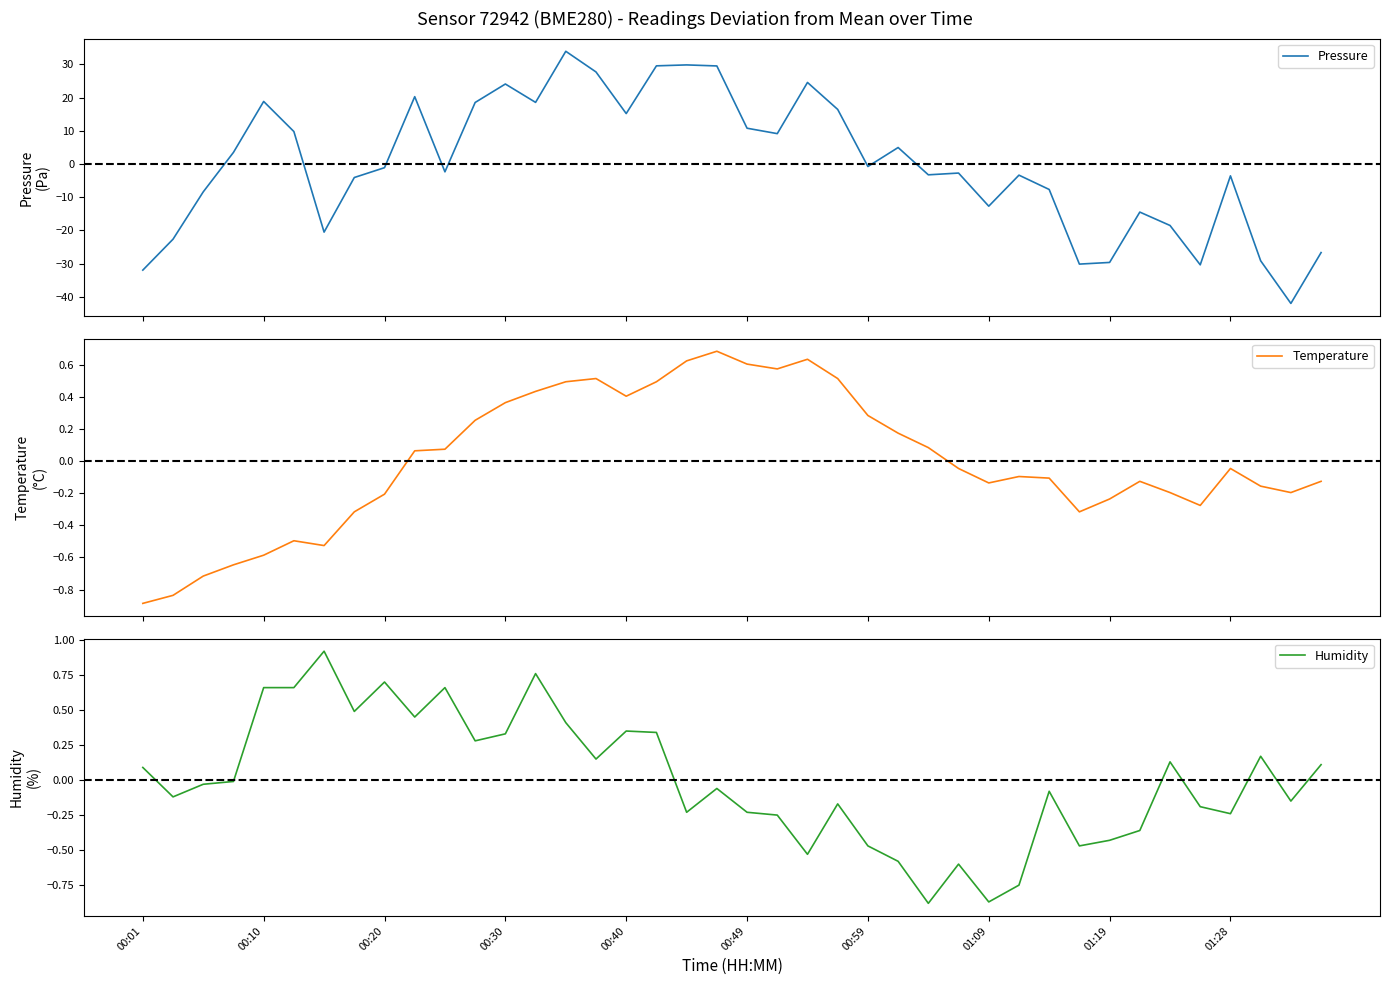

Reading left to right, list all the values displayed in this chart.

Pressure: -31.9	-22.6	-8.4	3.5	18.9	9.8	-20.5	-4.0	-1.1	20.3	-2.3	18.5	24.1	18.6	34.0	27.7	15.2	29.6	29.9	29.5	10.8	9.2	24.6	16.5	-0.7	5.0	-3.2	-2.7	-12.7	-3.3	-7.6	-30.1	-29.6	-14.5	-18.5	-30.3	-3.5	-29.1	-42.0	-26.6
Temperature: -0.9	-0.8	-0.7	-0.6	-0.6	-0.5	-0.5	-0.3	-0.2	0.1	0.1	0.3	0.4	0.4	0.5	0.5	0.4	0.5	0.6	0.7	0.6	0.6	0.6	0.5	0.3	0.2	0.1	-0.0	-0.1	-0.1	-0.1	-0.3	-0.2	-0.1	-0.2	-0.3	-0.0	-0.2	-0.2	-0.1
Humidity: 0.1	-0.1	-0.0	-0.0	0.7	0.7	0.9	0.5	0.7	0.5	0.7	0.3	0.3	0.8	0.4	0.2	0.4	0.3	-0.2	-0.1	-0.2	-0.2	-0.5	-0.2	-0.5	-0.6	-0.9	-0.6	-0.9	-0.7	-0.1	-0.5	-0.4	-0.4	0.1	-0.2	-0.2	0.2	-0.1	0.1